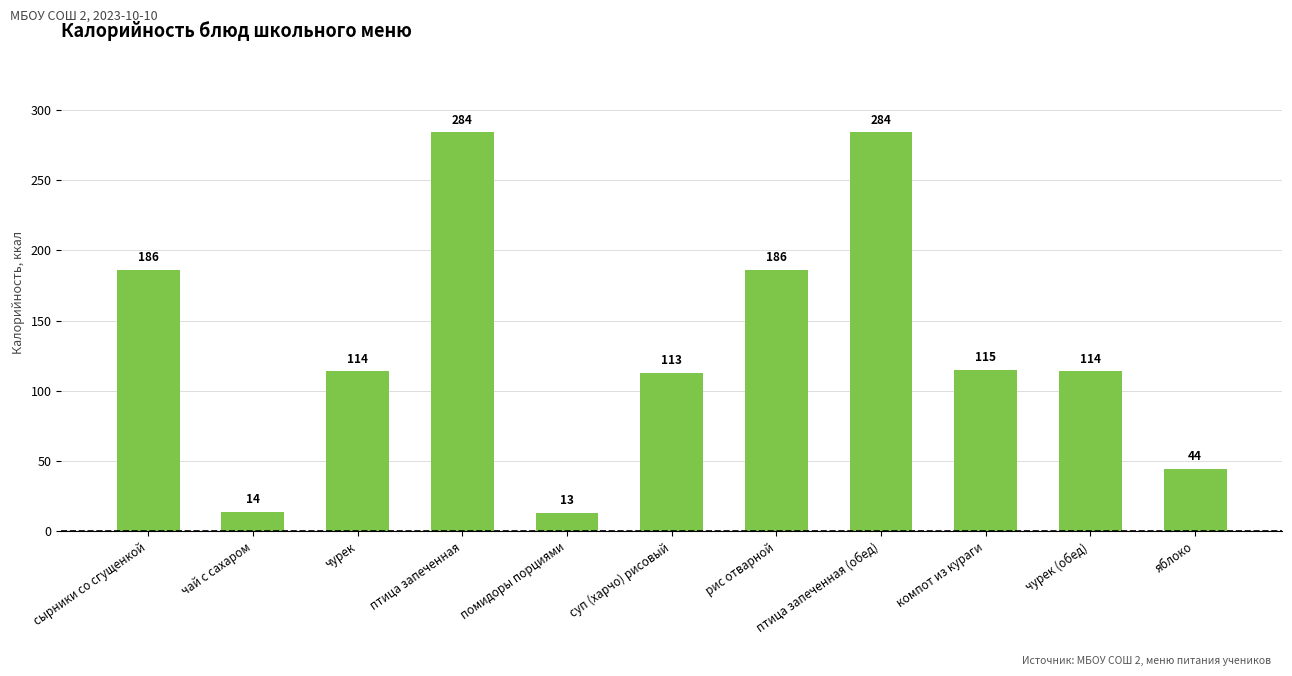

Is it true that the value at компот из кураги is 114.8?

True